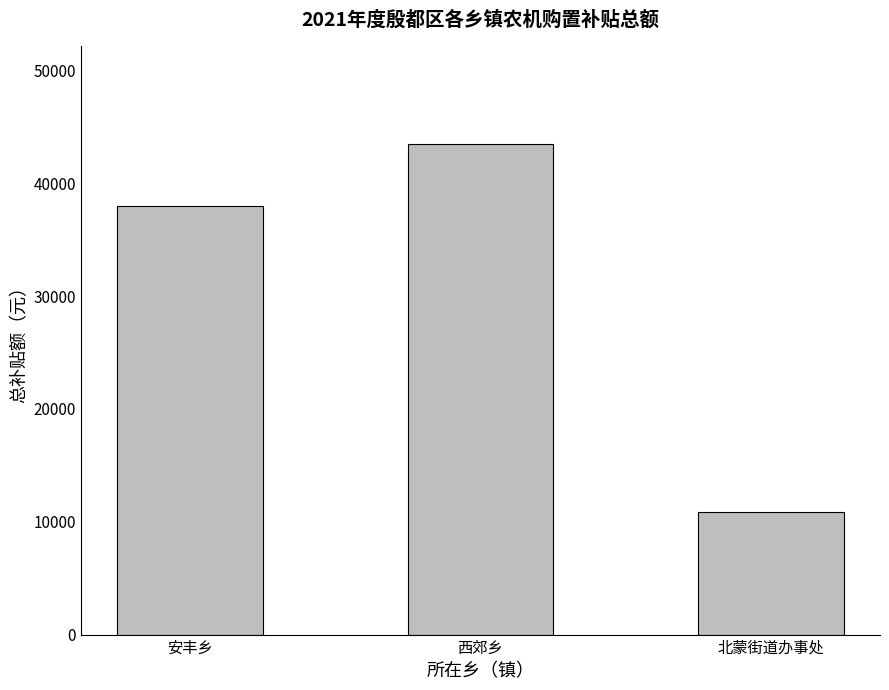

What is the average value?

30787